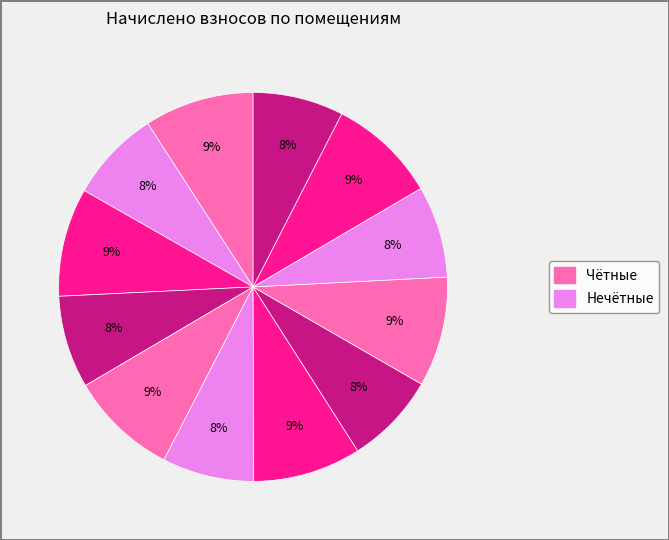

Count the number of slices in the pie.

12